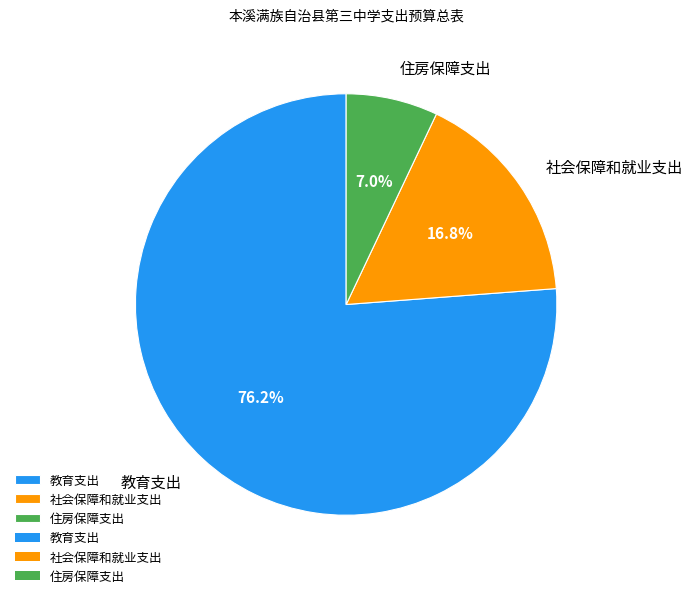

To the nearest percent, what portion does 社会保障和就业支出 represent?

17%